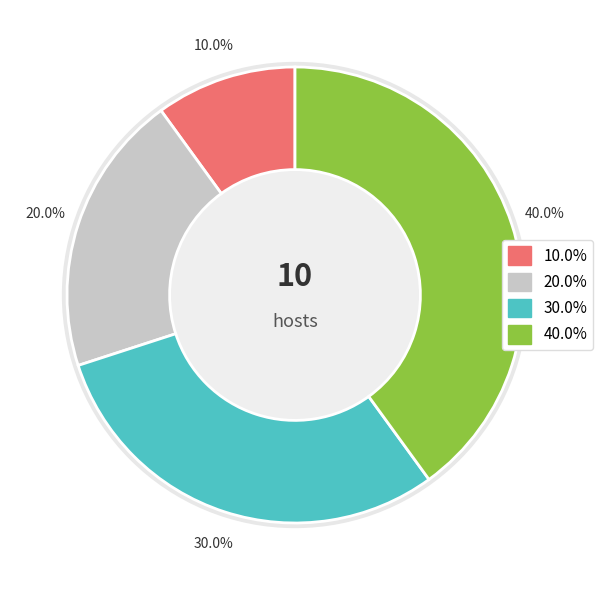

Does any single category account for the majority?

No